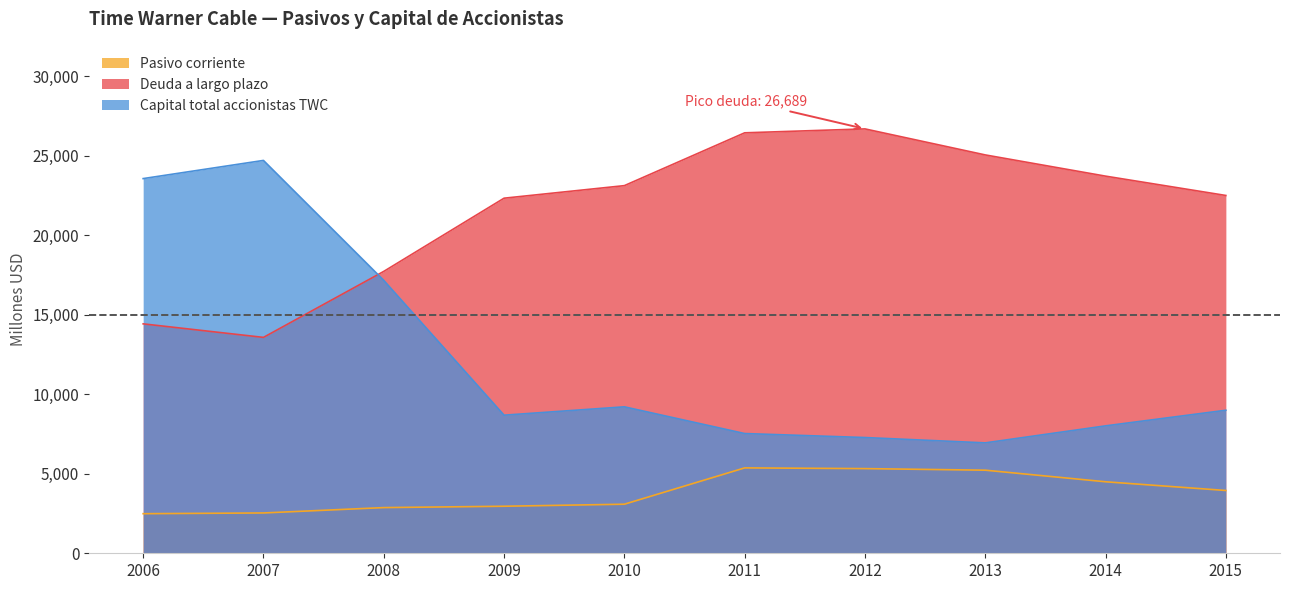

Reading left to right, transcribe all the data shown in this chart.

Pasivo corriente: 2006=2490	2007=2536	2008=2873	2009=2958	2010=3086	2011=5370	2012=5325	2013=5226	2014=4497	2015=3949
Deuda a largo plazo: 2006=14428	2007=13577	2008=17727	2009=22331	2010=23121	2011=26442	2012=26689	2013=25052	2014=23718	2015=22502
Capital total accionistas TWC: 2006=23564	2007=24706	2008=17164	2009=8685	2010=9210	2011=7530	2012=7279	2013=6943	2014=8013	2015=8995